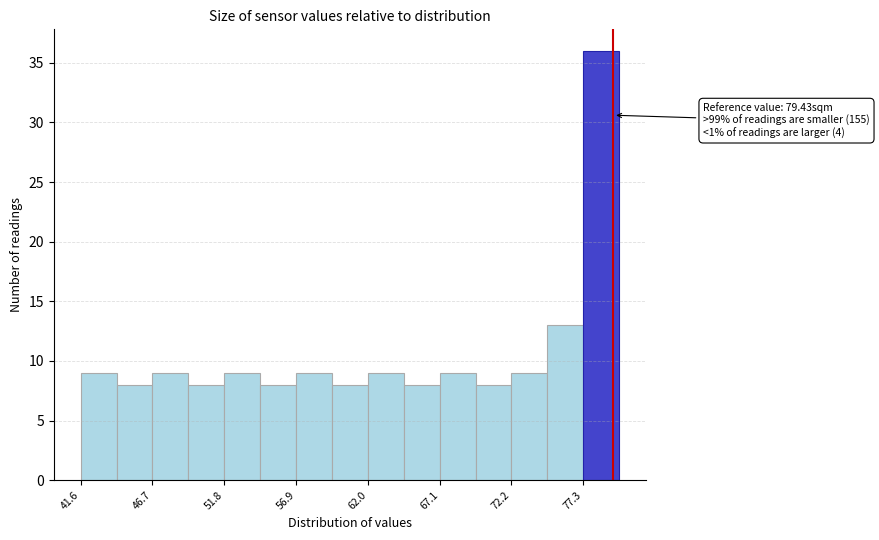

Around what value on the x-axis is the tallest bar? Give the approximate position of its centre, as read against the axis.

79